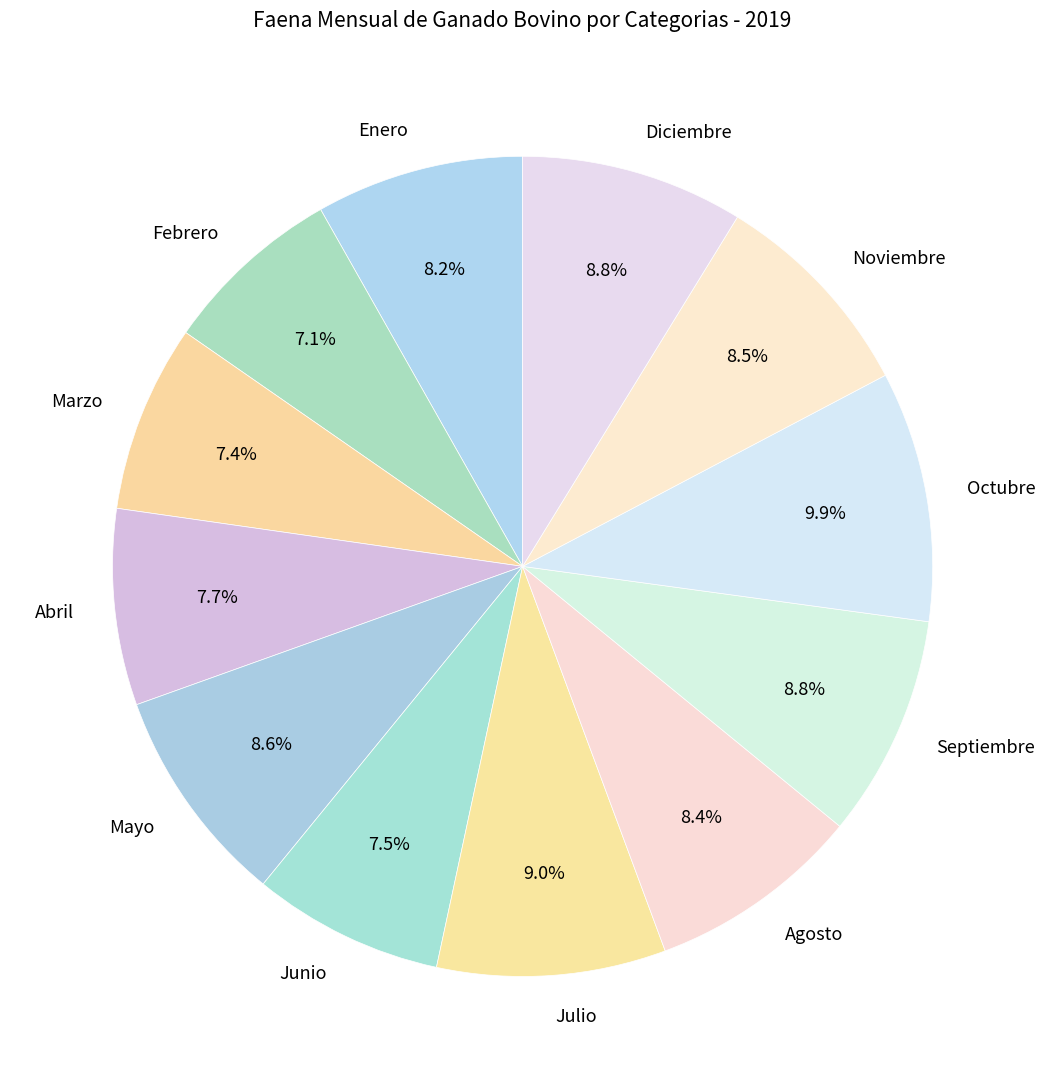

Is the sum of Julio and Enero greater than half?

No